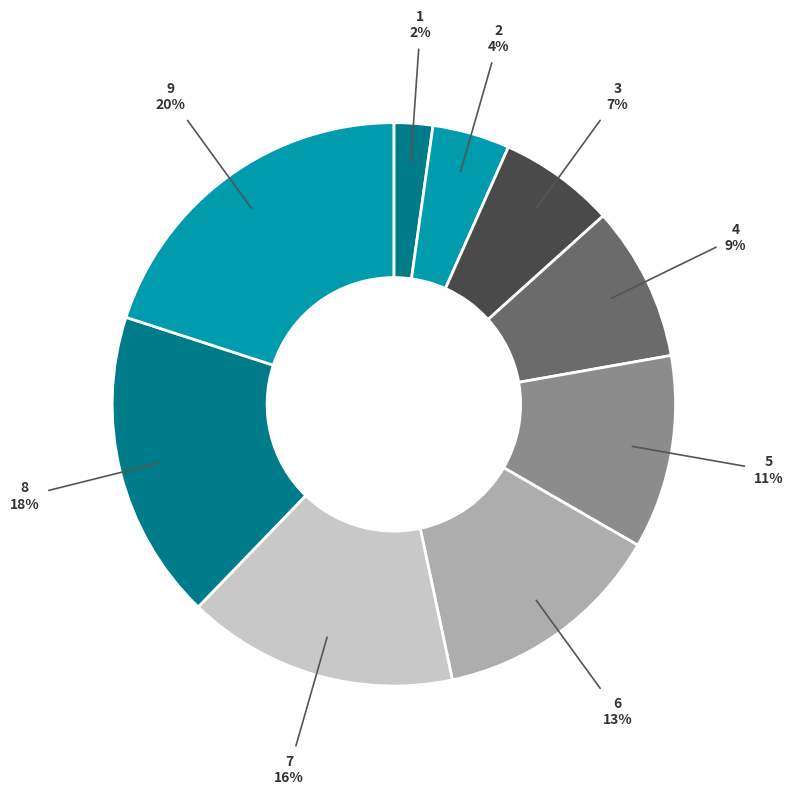

How many slices are in this pie chart?

9